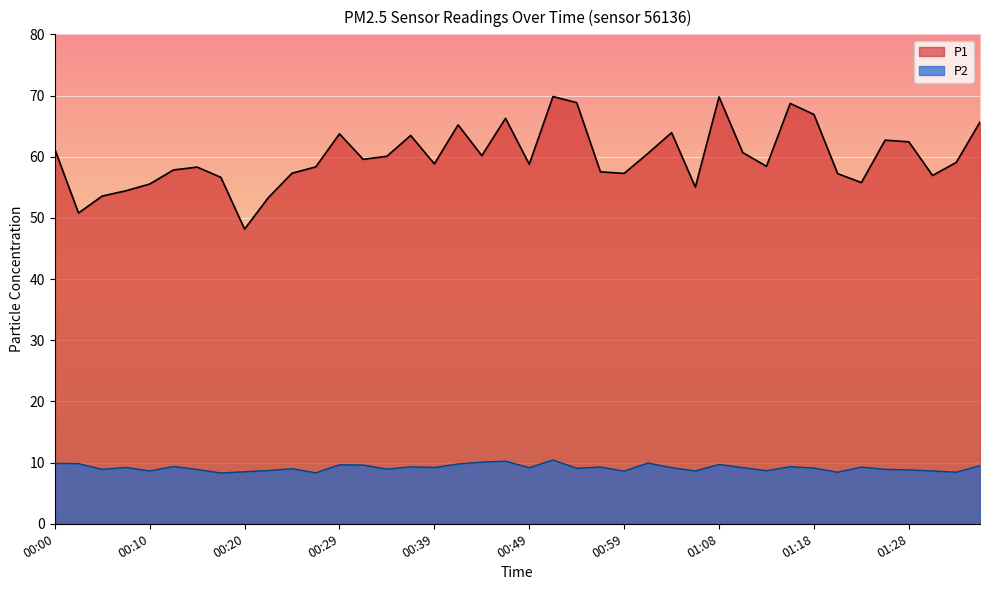

What is the label of the 6th point from the right?

01:23